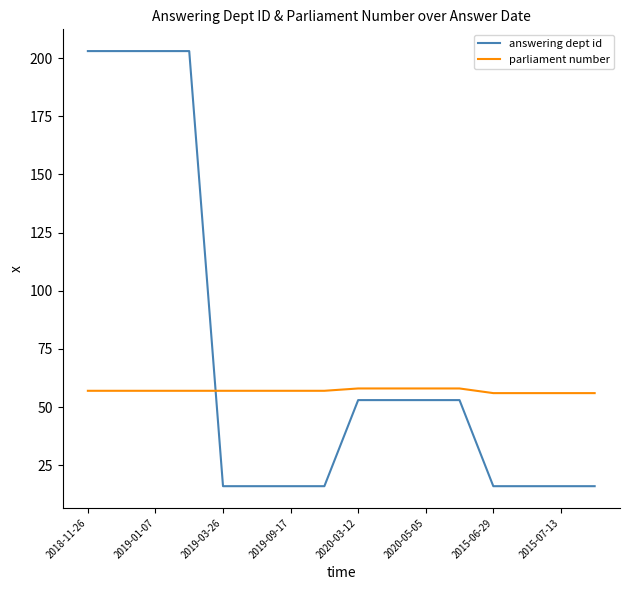

After their last crossing, which series has the higher values: answering dept id or parliament number?

parliament number